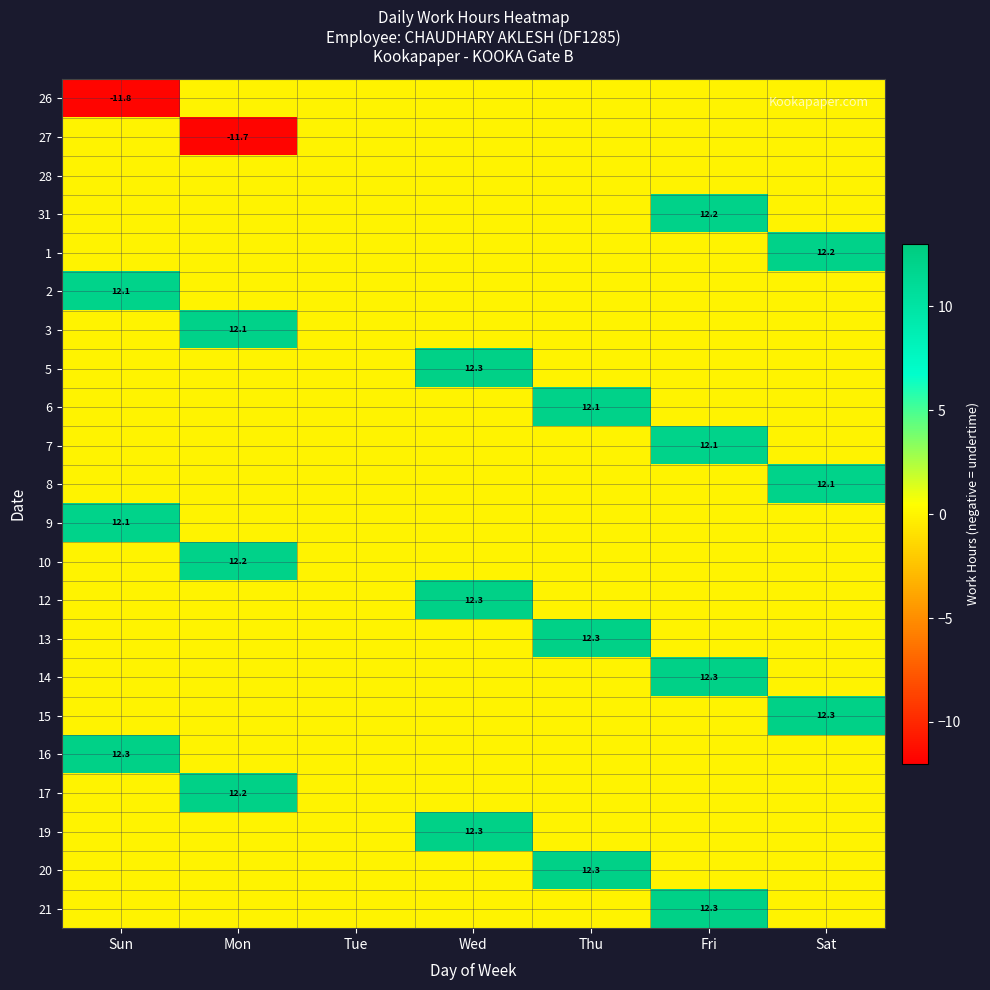

What is the smallest value displayed?

-11.8